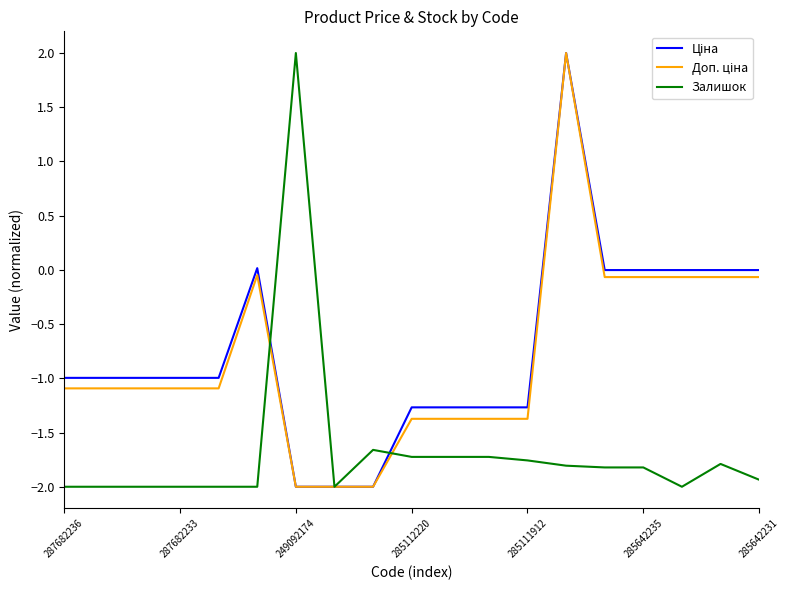

How many positive values does the Залишок series have?

1